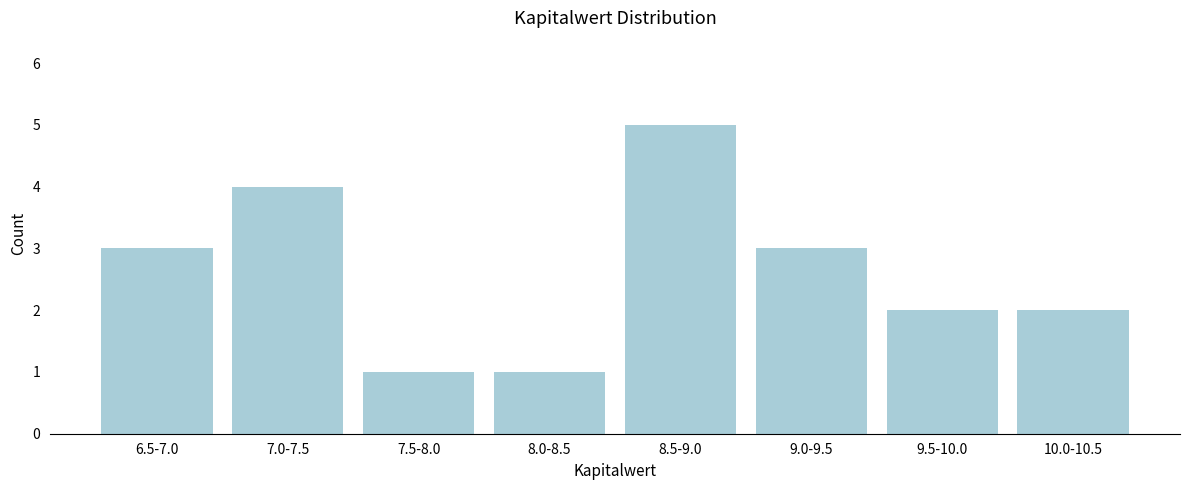

Reading left to right, extract all data points from this chart.

3	4	1	1	5	3	2	2